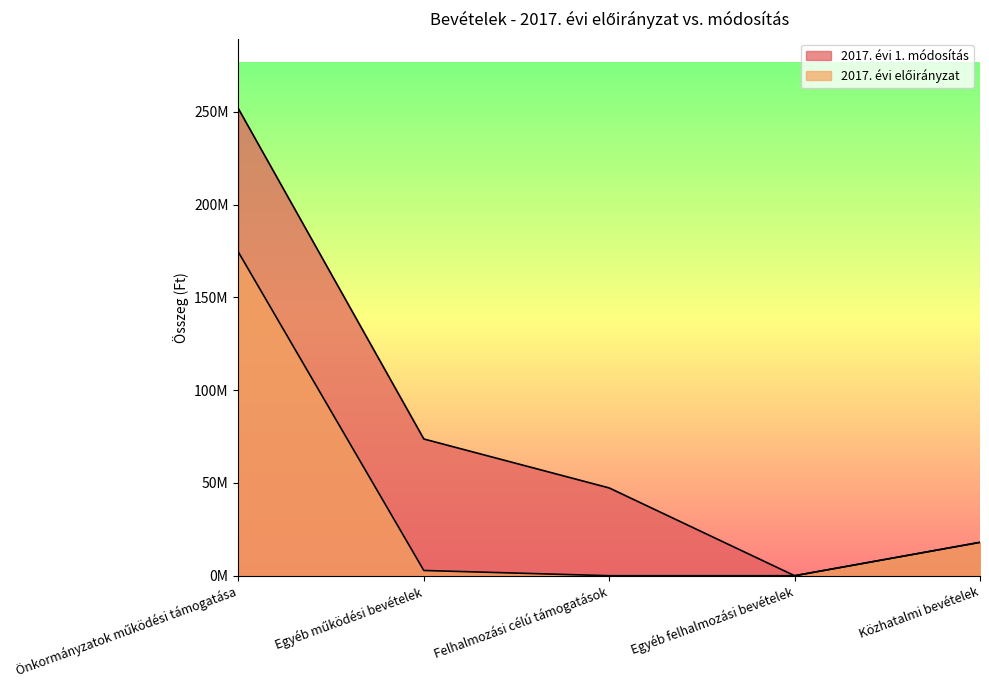

Rank the series by their maximum value, from highest to lowest.

2017. évi 1. módosítás, 2017. évi előirányzat